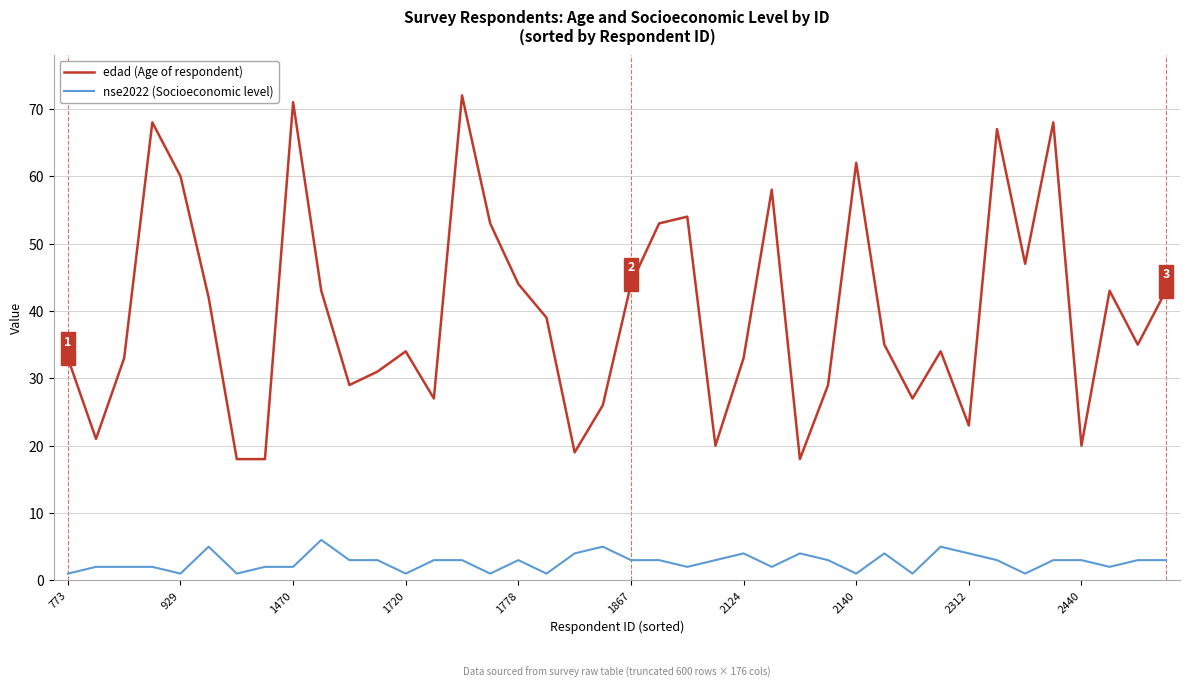

Which series has the largest range (max minus min)?

edad (Age of respondent)